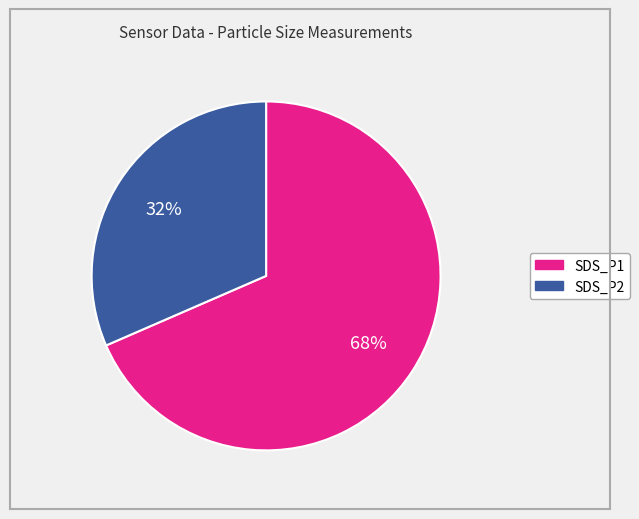

Is it true that SDS_P2 is 17% of the pie?

False